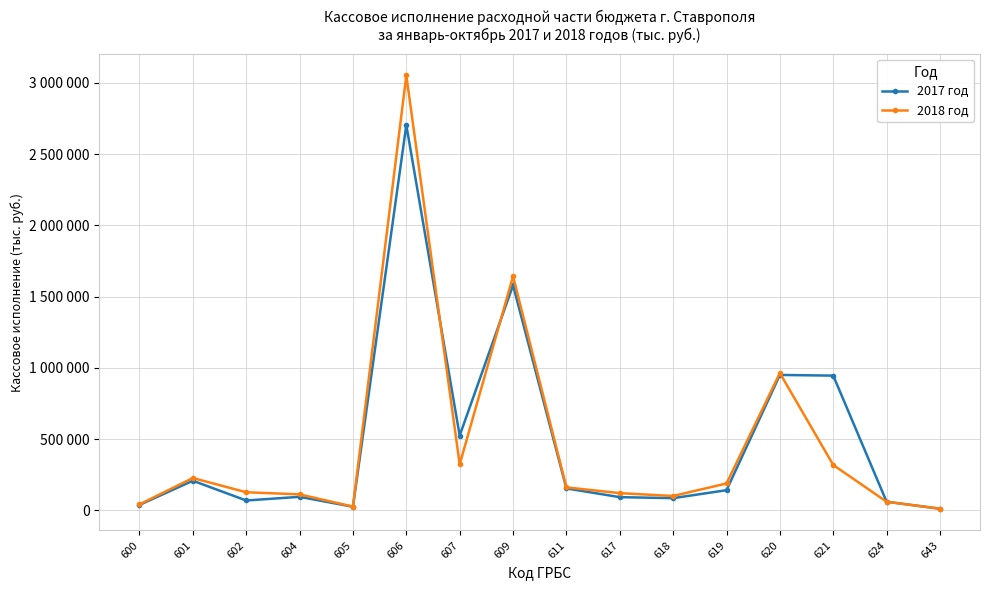

Does the chart have visible grid lines?

Yes